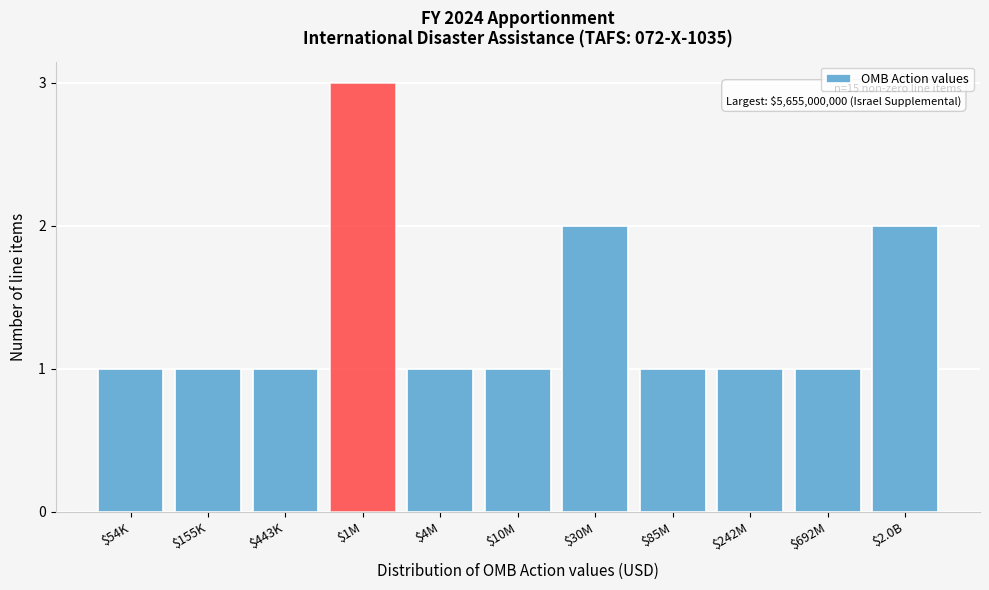

Reading right to left, what are all the values shown in this chart?

2	1	1	1	2	1	1	3	1	1	1